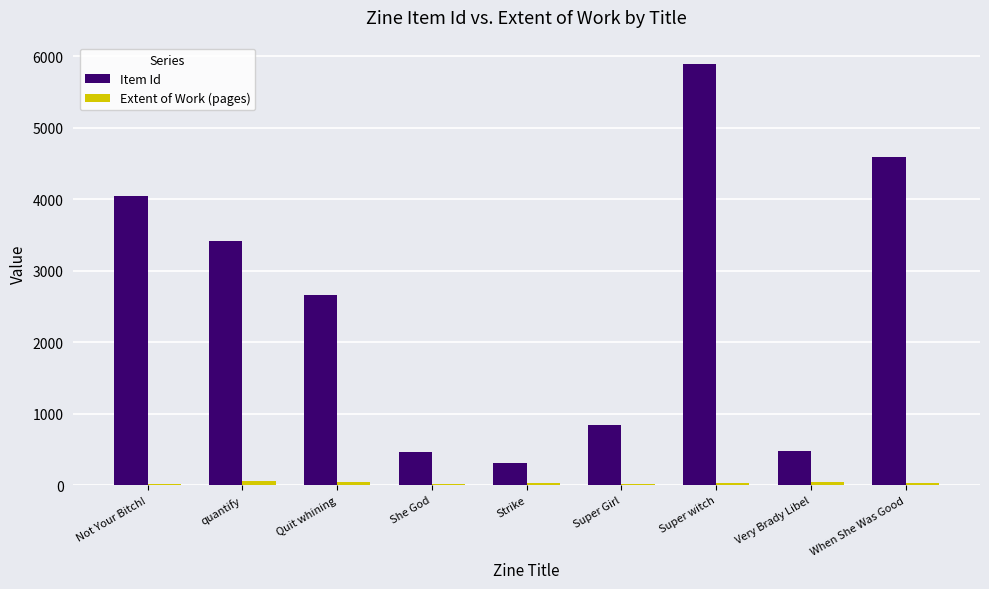

The value of Item Id at When She Was Good is 4590. True or false?

True